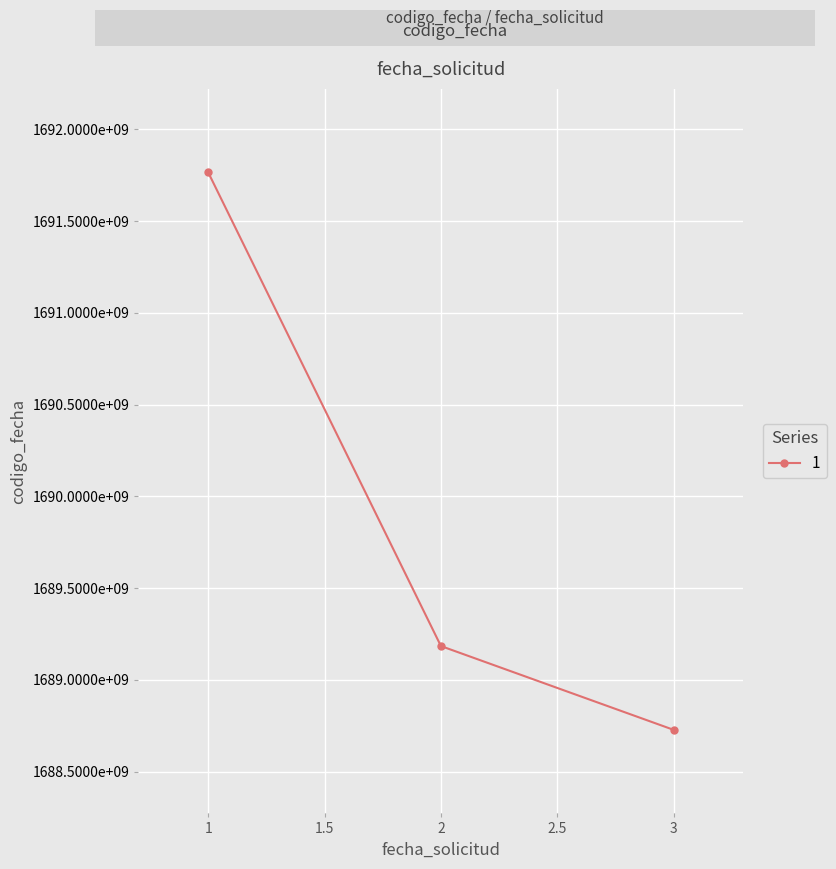

What is the value of the 2nd point from the left?

1689184348